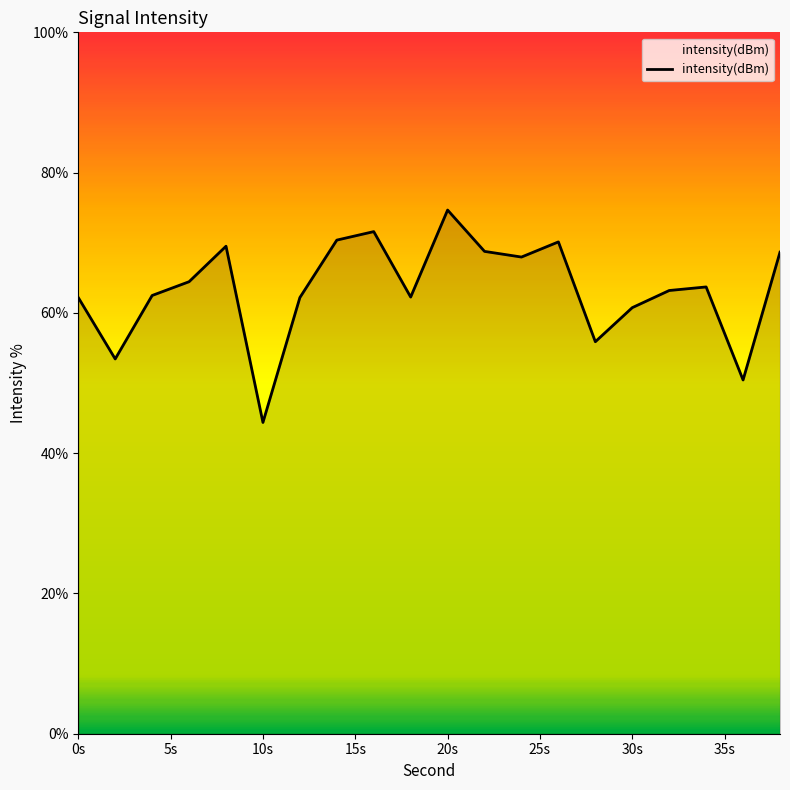

What is the value of the 20th point from the left?

68.7